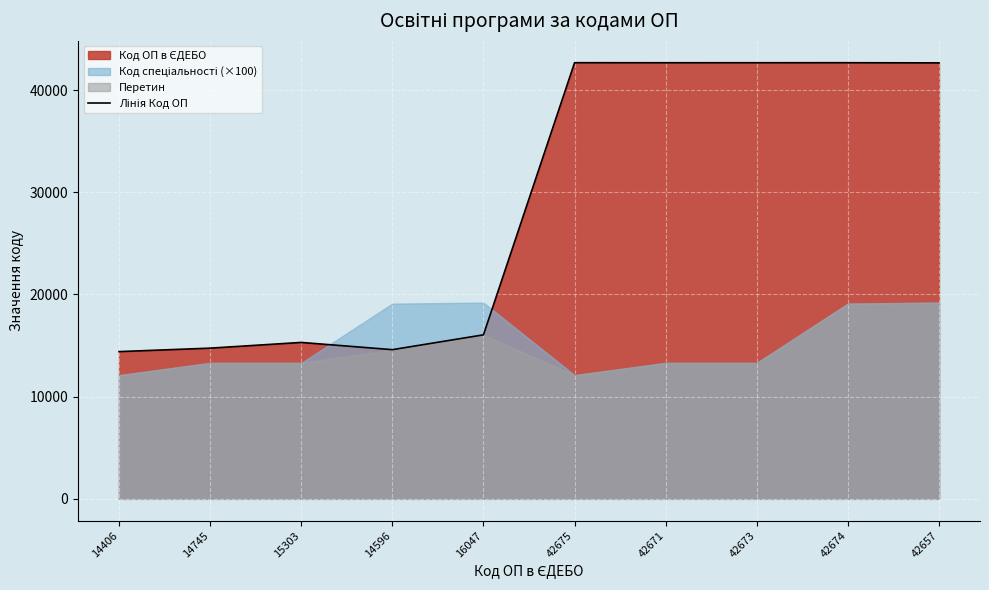

How many lines are shown in the chart?

1